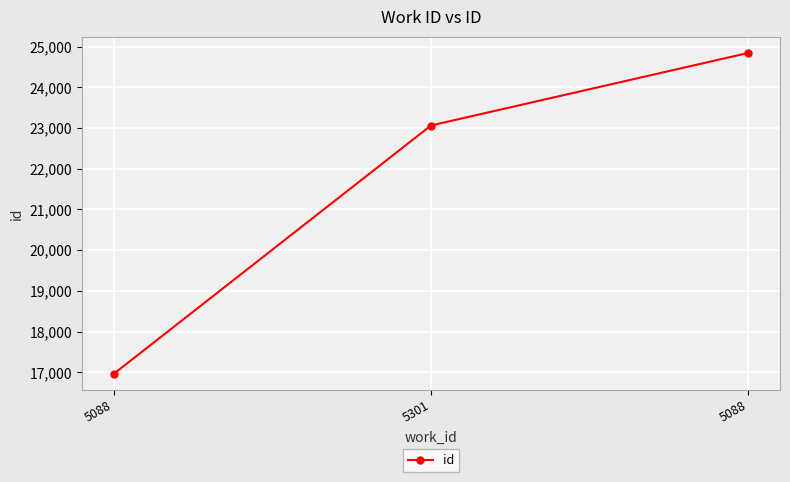

Is this an area chart (filled region under the line)?

No